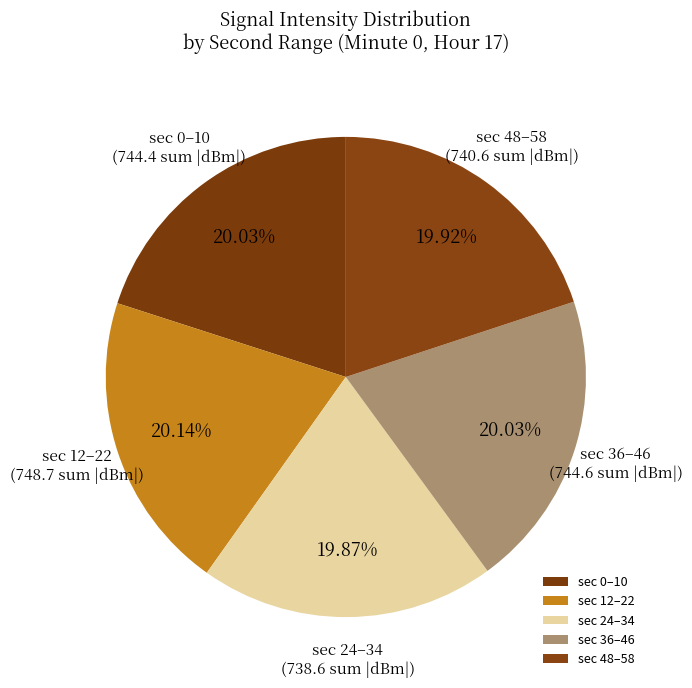

Do sec 36–46 and sec 0–10 together represent more than half of the pie?

No